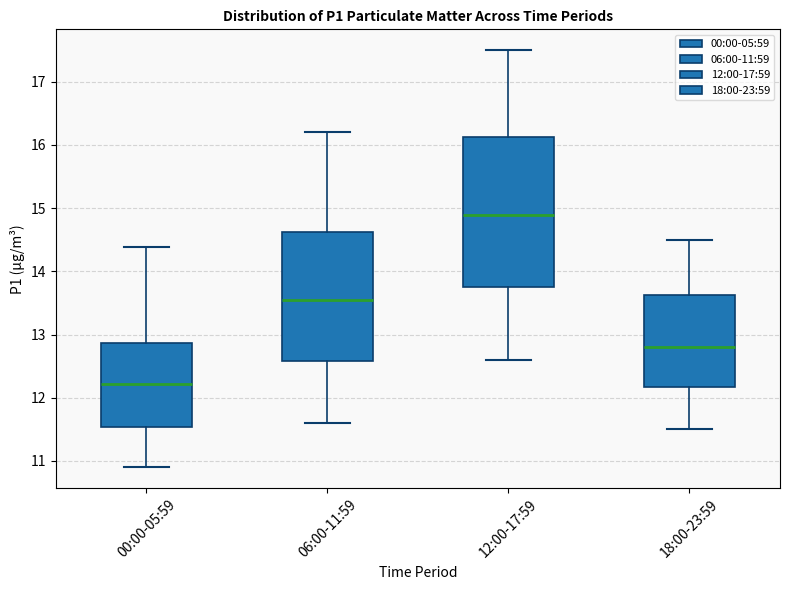

Reading left to right, read every box against the y-axis: the position of its median line, the range the box covers, and the ends of its whiskers. The values are not printed on the chart, so give them approximately, as read against the axis.

00:00-05:59: median 12.2, box 11.5 to 12.9, whiskers 10.9 to 14.4
06:00-11:59: median 13.6, box 12.6 to 14.6, whiskers 11.6 to 16.2
12:00-17:59: median 14.9, box 13.8 to 16.1, whiskers 12.6 to 17.5
18:00-23:59: median 12.8, box 12.2 to 13.6, whiskers 11.5 to 14.5